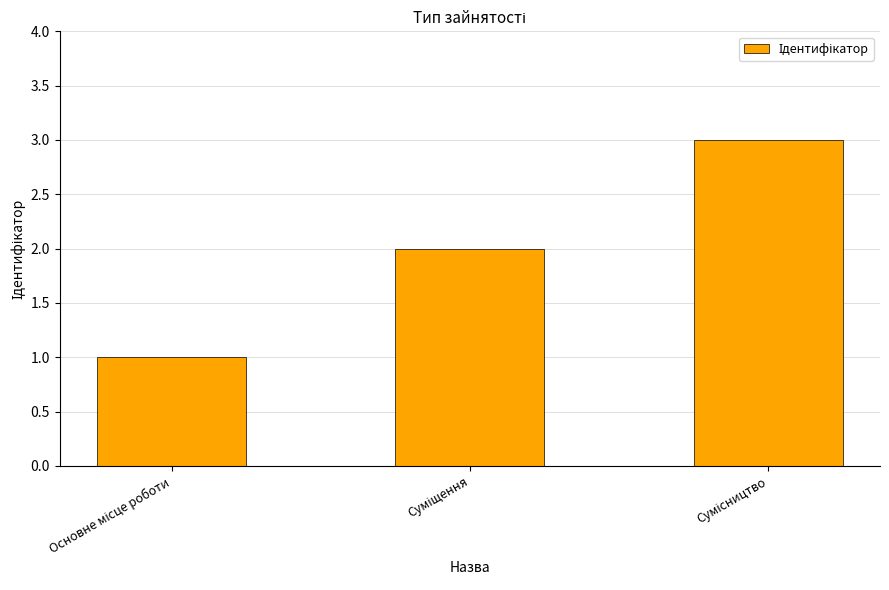

What is the difference between the second highest and minimum values?

1